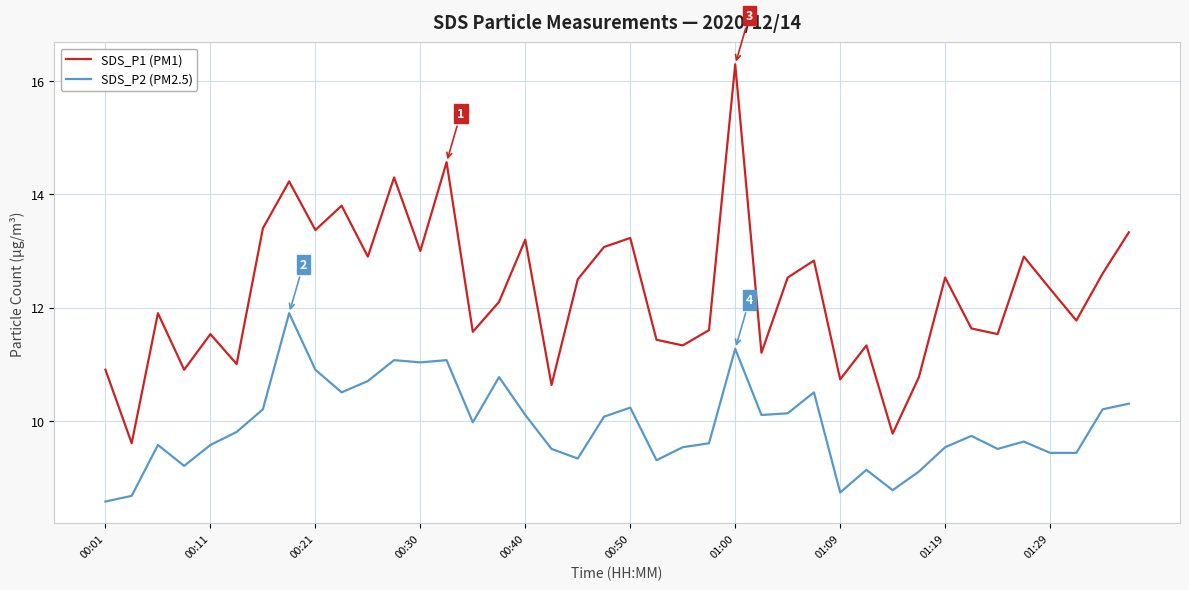

True or false: SDS_P1 (PM1) and SDS_P2 (PM2.5) cross at least once.

False